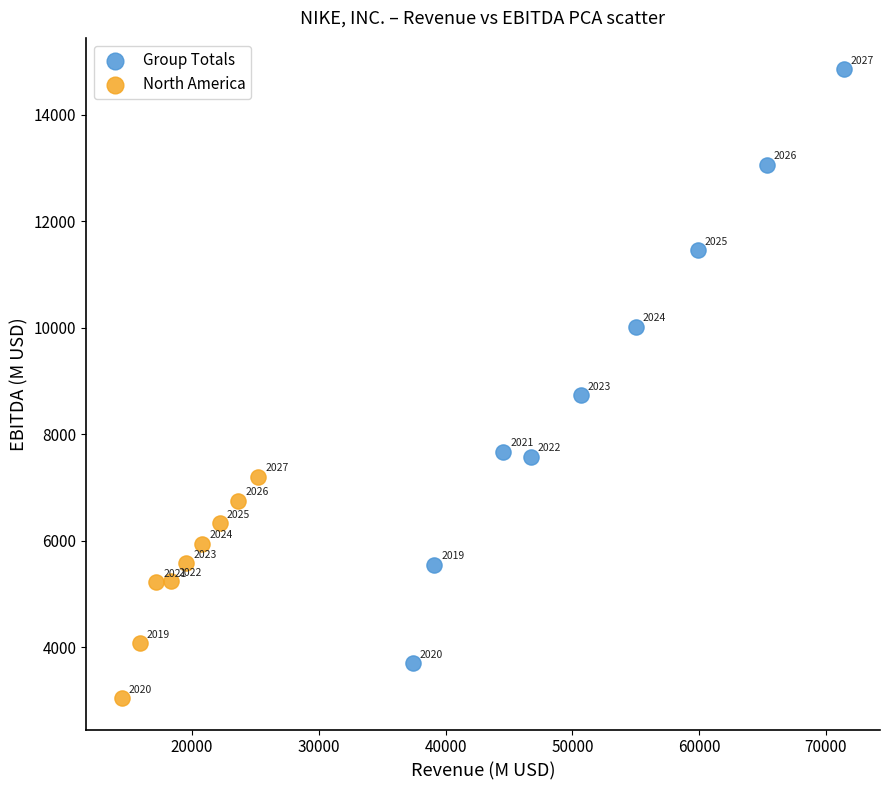

Which series has the widest spread of Y values?

Group Totals